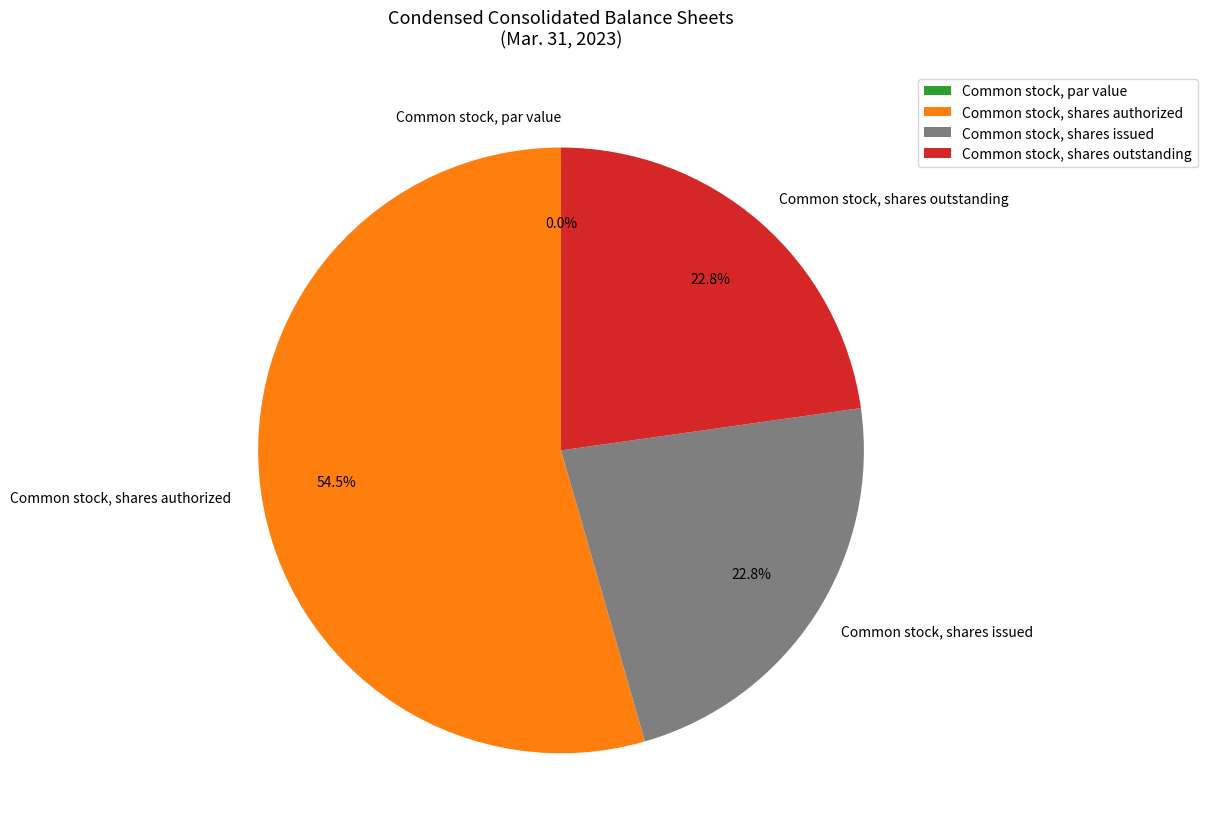

What is the change in value from Common stock, par value to Common stock, shares issued?

+418000000.0